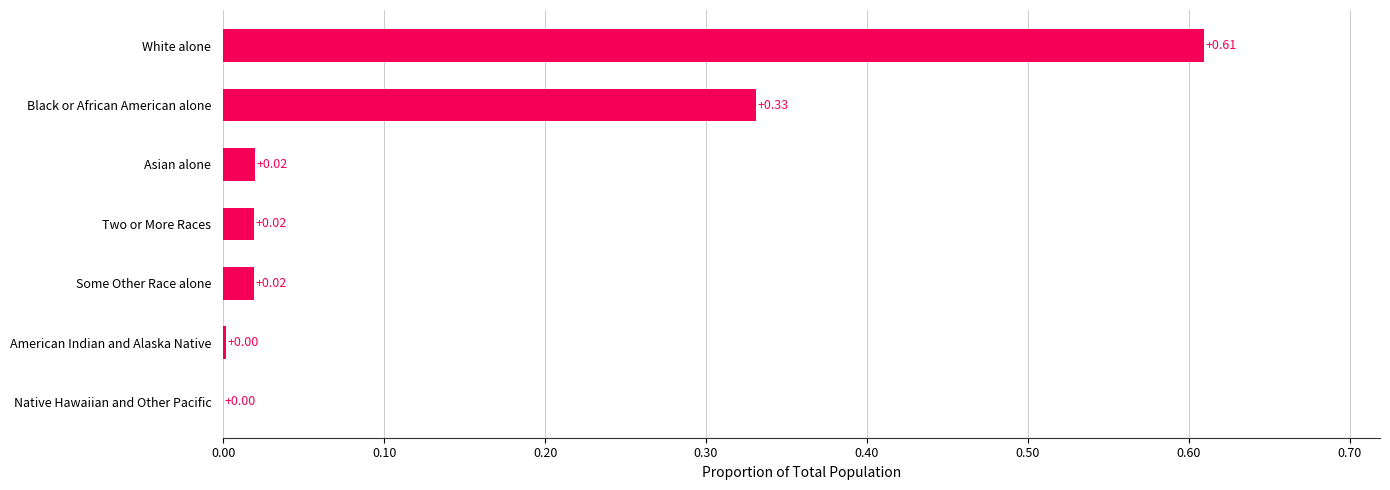

What is the sum of all values?

1.0